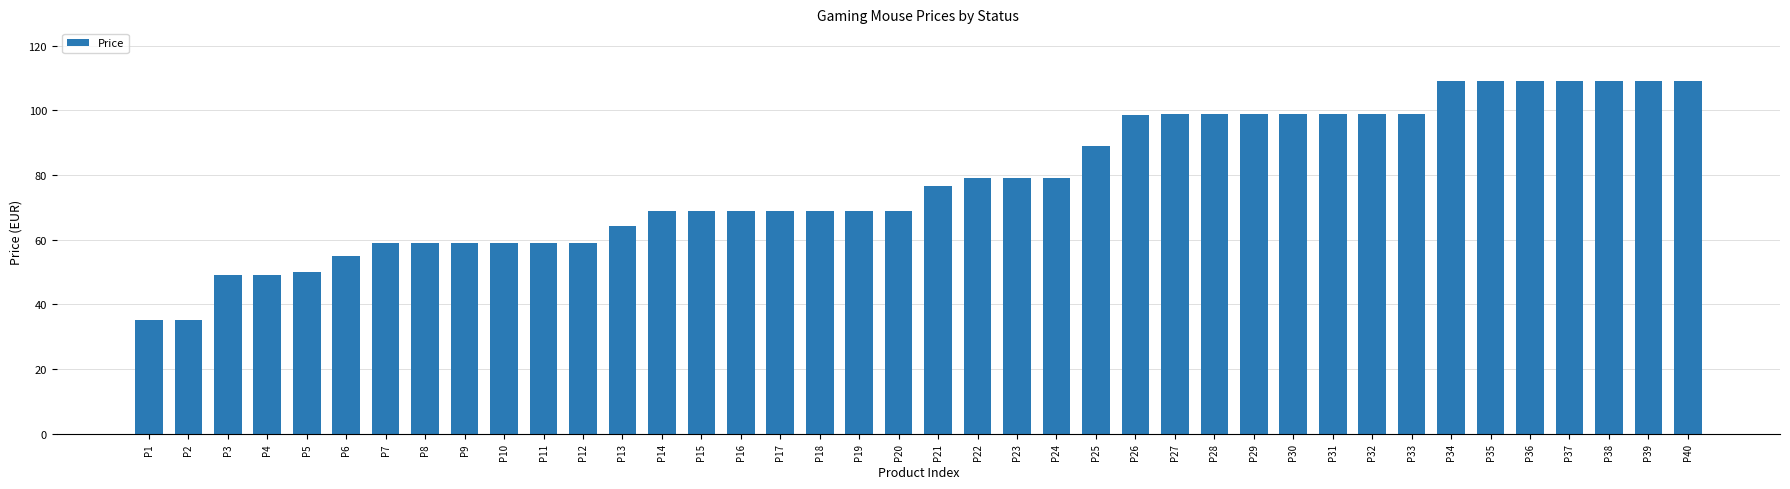

Reading left to right, list all the values displayed in this chart.

35.0	35.0	49.0	49.0	50.0	55.0	59.0	59.0	59.0	59.0	59.0	59.0	64.4	69.0	69.0	69.0	69.0	69.0	69.0	69.0	76.6	79.0	79.0	79.0	89.0	98.4	99.0	99.0	99.0	99.0	99.0	99.0	99.0	109.0	109.0	109.0	109.0	109.0	109.0	109.0